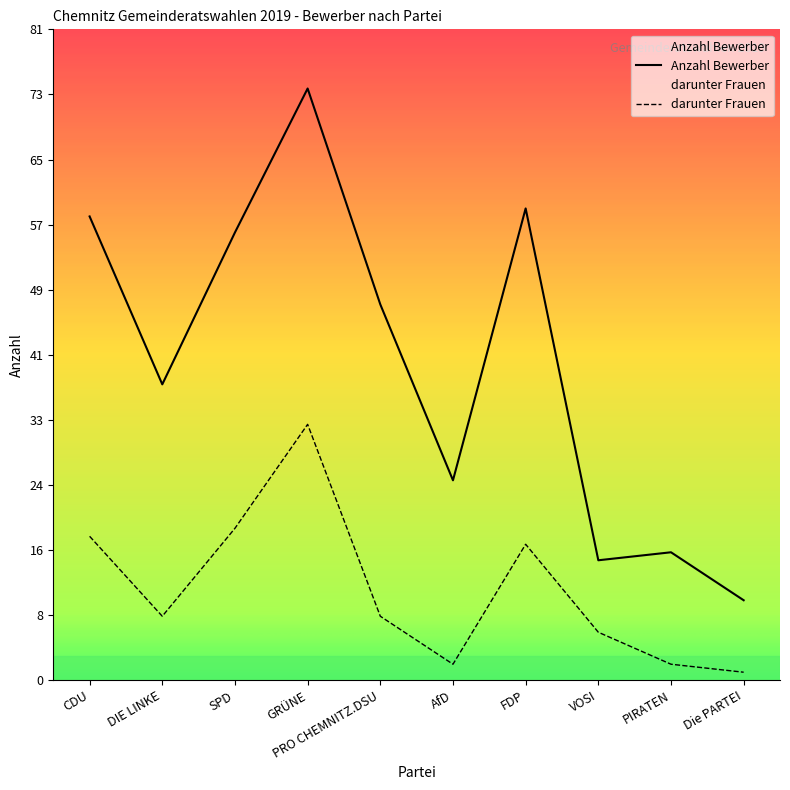

List the labels in order of darunter Frauen value, largest first.

GRÜNE, SPD, CDU, FDP, DIE LINKE, PRO CHEMNITZ.DSU, VOSI, AfD, PIRATEN, Die PARTEI